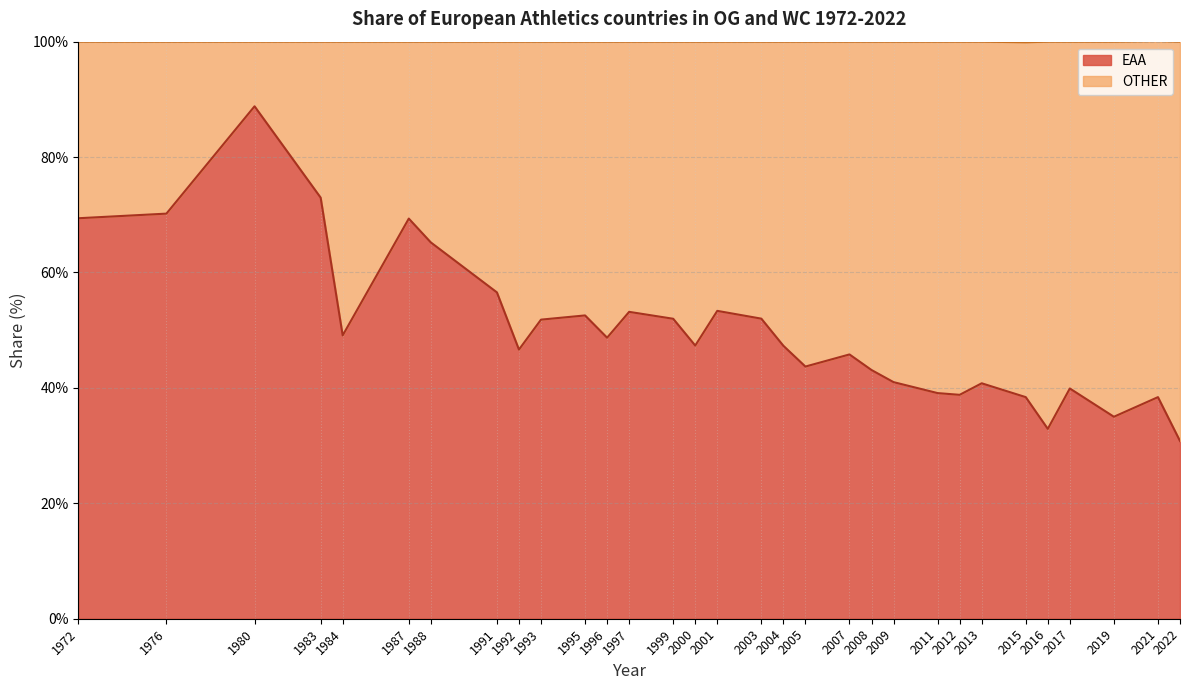

Count the number of categories in the chart.

31